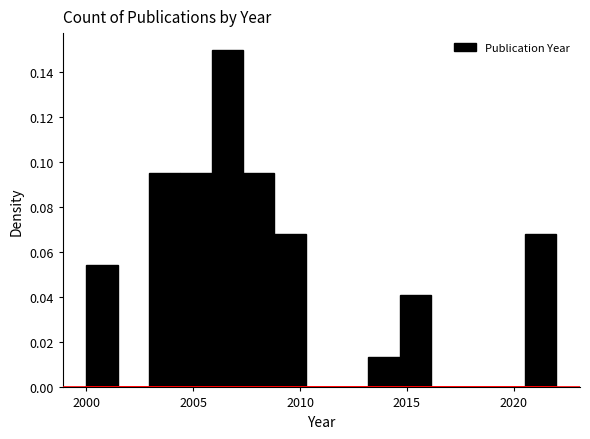

Read against the x-axis, roughly where is the centre of the tallest bar?

2006.5